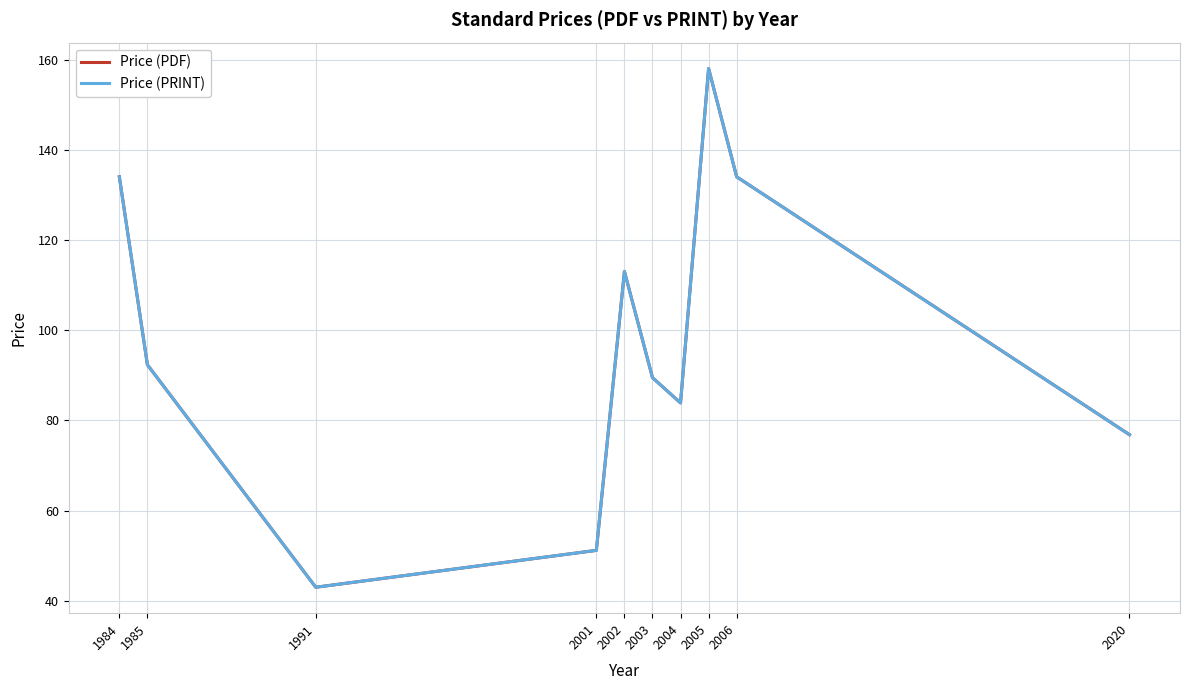

Which series has the largest total across all categories?

Price (PDF)